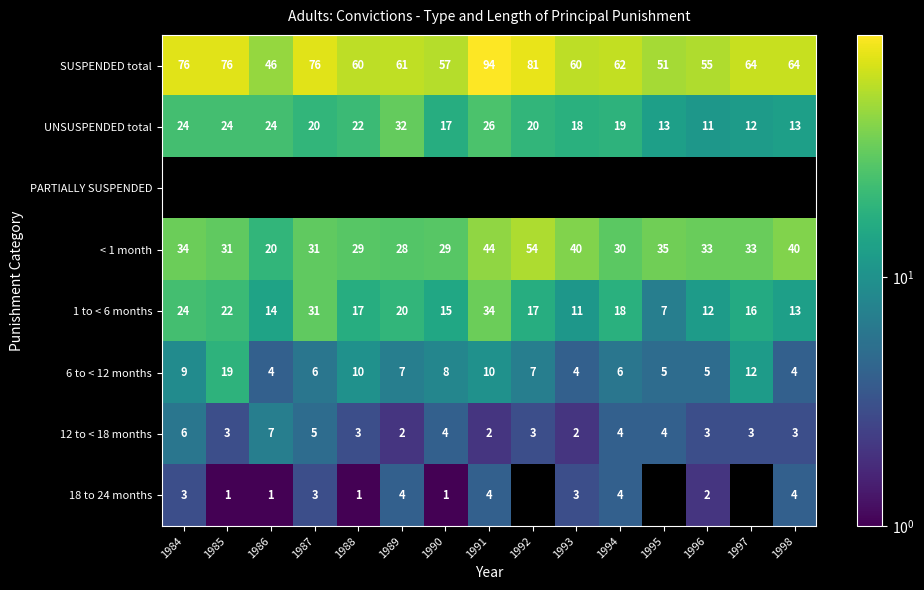

True or false: SUSPENDED total has a value of 132 at 1987.

False